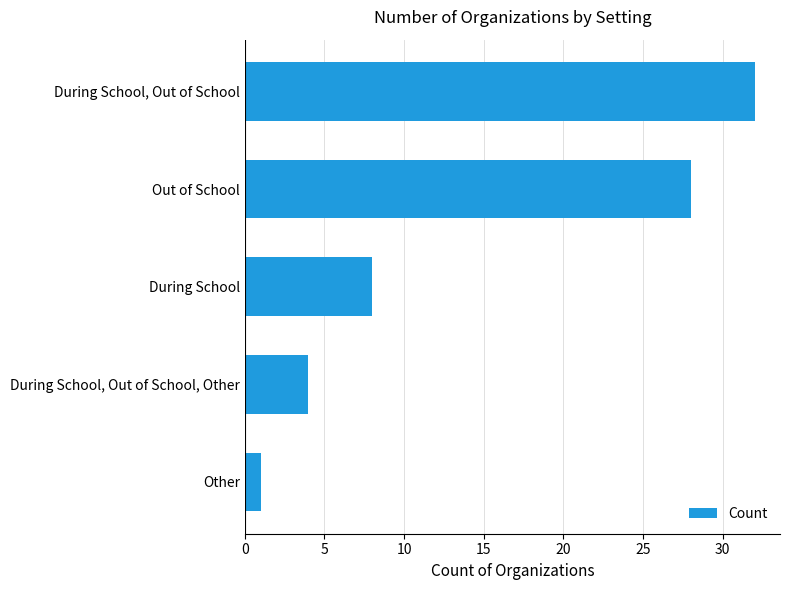

True or false: the data shows 46 at Out of School.

False